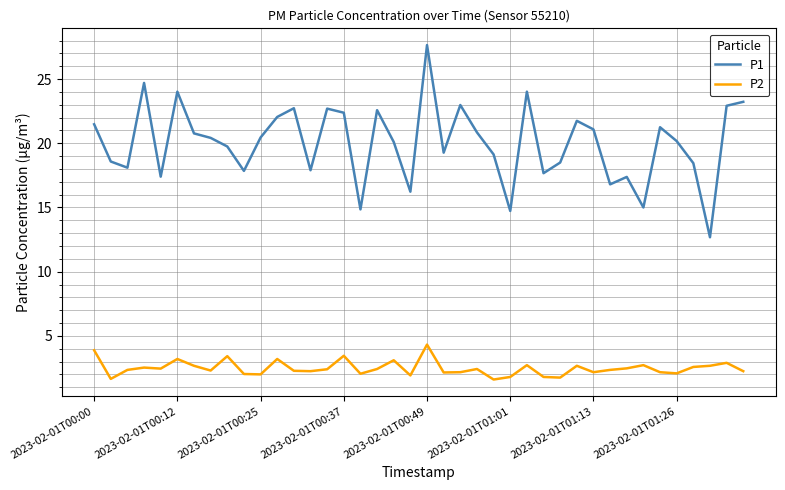

What is the difference between the maximum and minimum values in the P1 series?

15.0